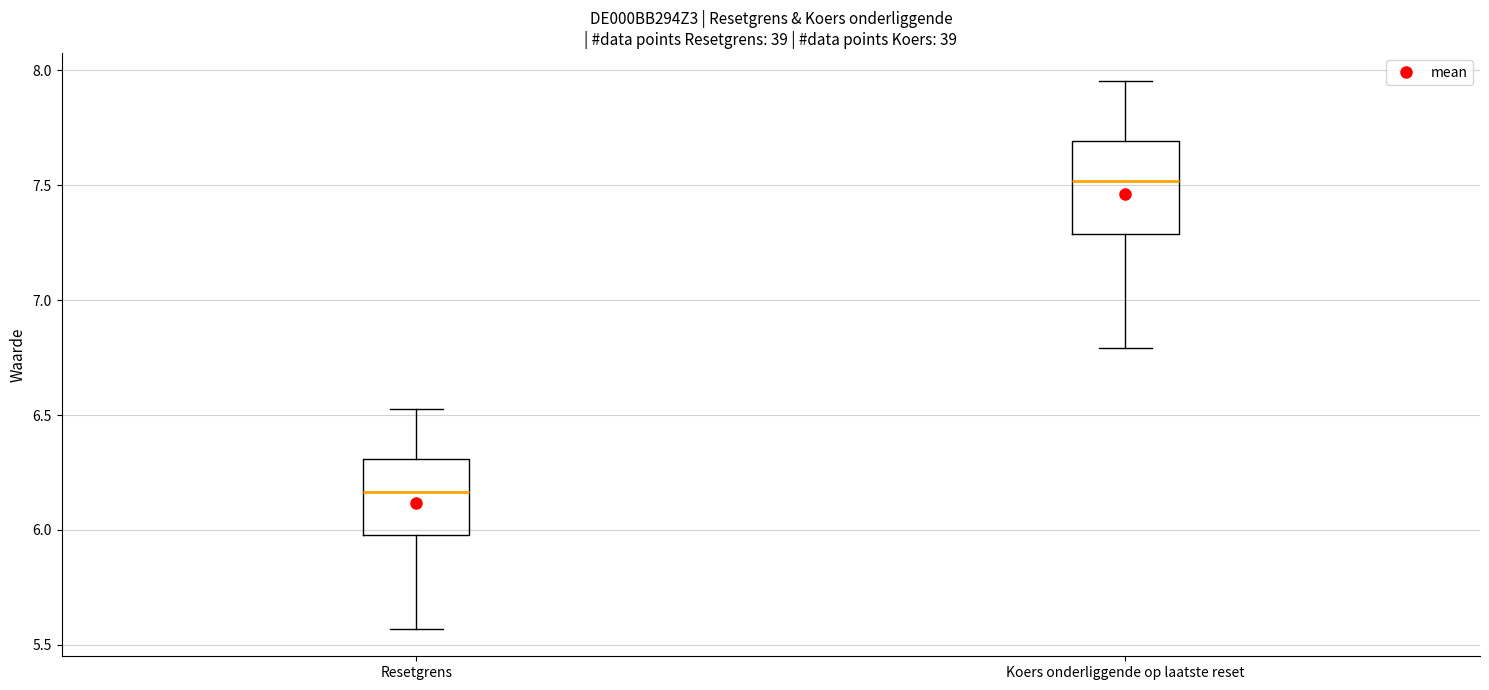

Reading left to right, read every box against the y-axis: the position of its median line, the range the box covers, and the ends of its whiskers. The values are not printed on the chart, so give them approximately, as read against the axis.

Resetgrens: median 6.15, box 6.00 to 6.30, whiskers 5.55 to 6.50
Koers onderliggende op laatste reset: median 7.50, box 7.30 to 7.70, whiskers 6.80 to 7.95